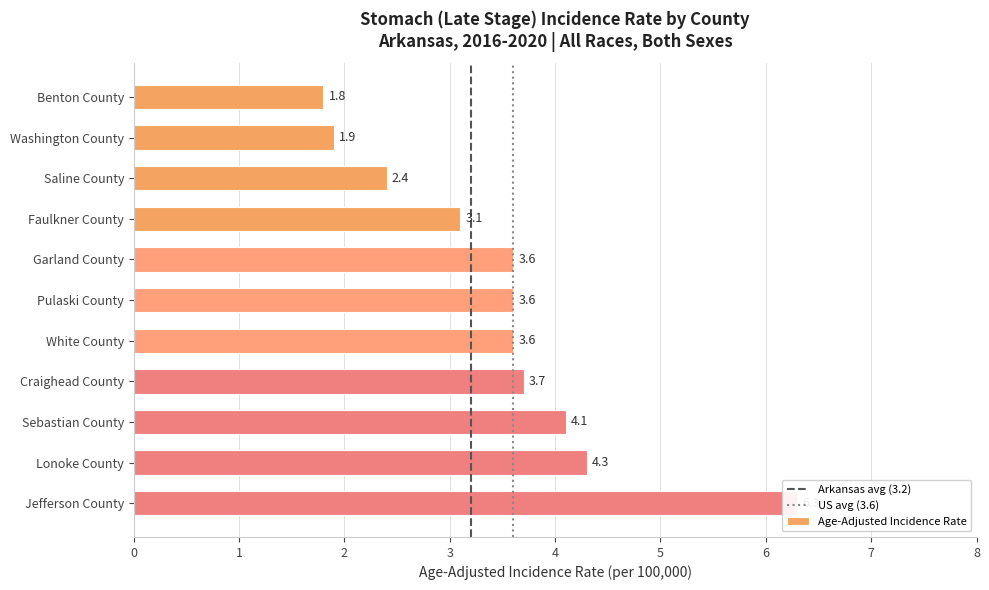

What is the difference between the second highest and minimum values?

2.5